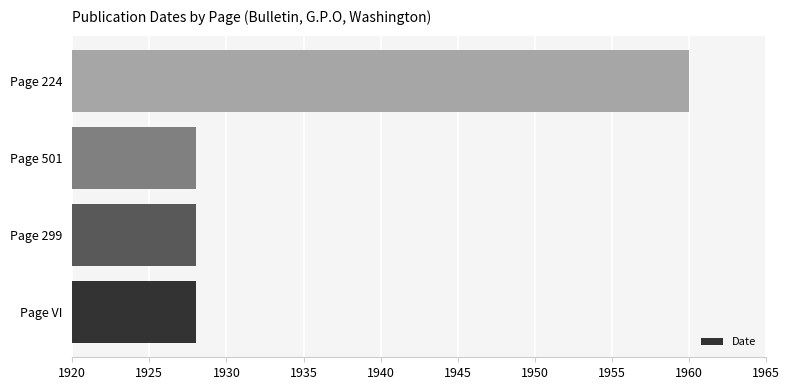

What is the ratio of the value at Page VI to the value at Page 224?

1.0